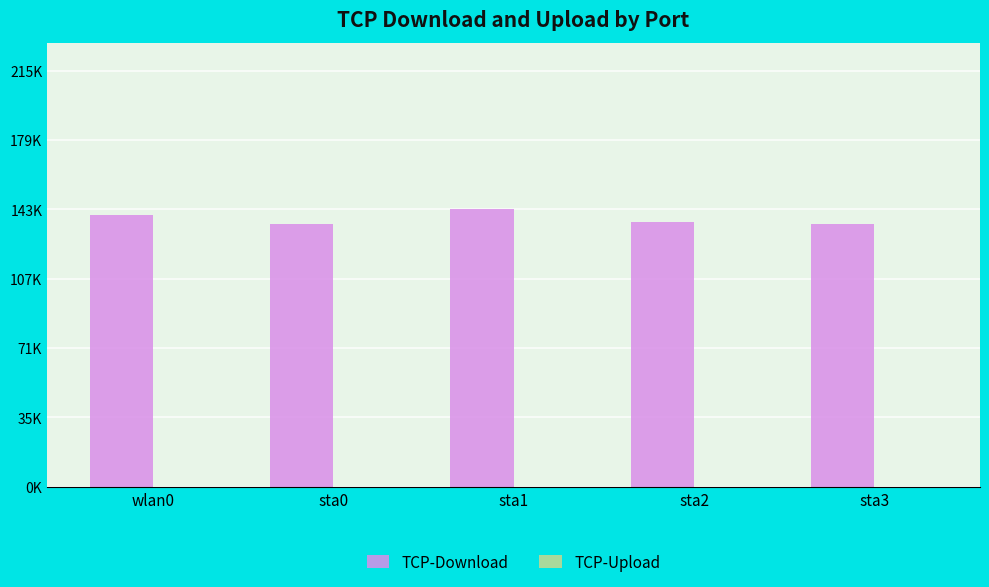

Between sta1 and sta3, which is larger?

sta1